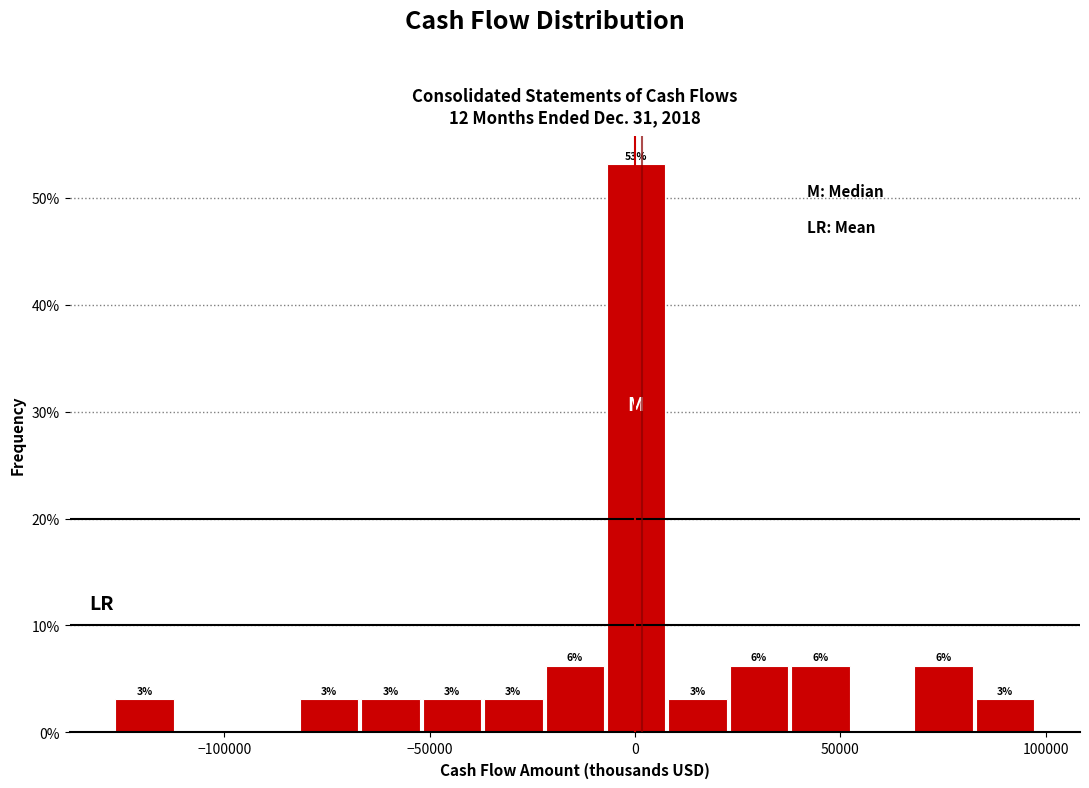

Around what value on the x-axis is the tallest bar? Give the approximate position of its centre, as read against the axis.

0